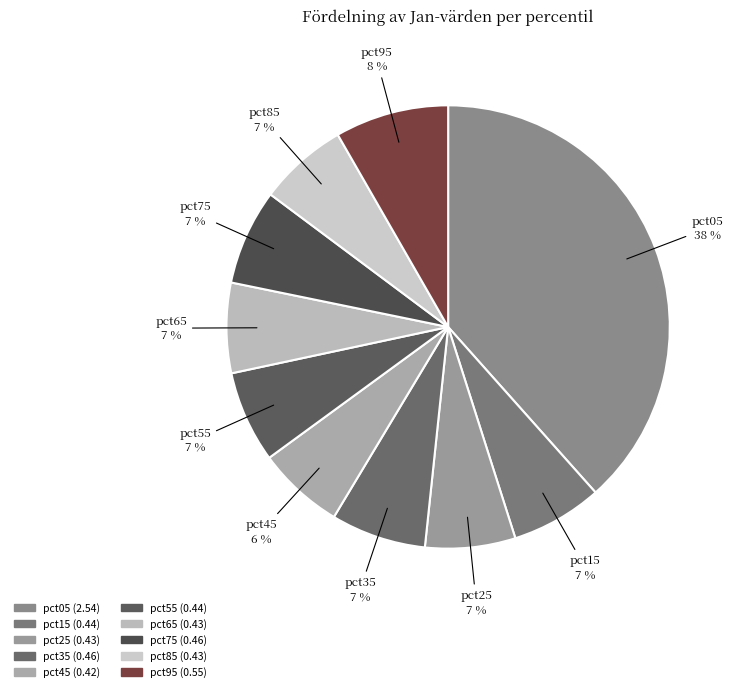

Does pct75 account for over 50% of the chart?

No